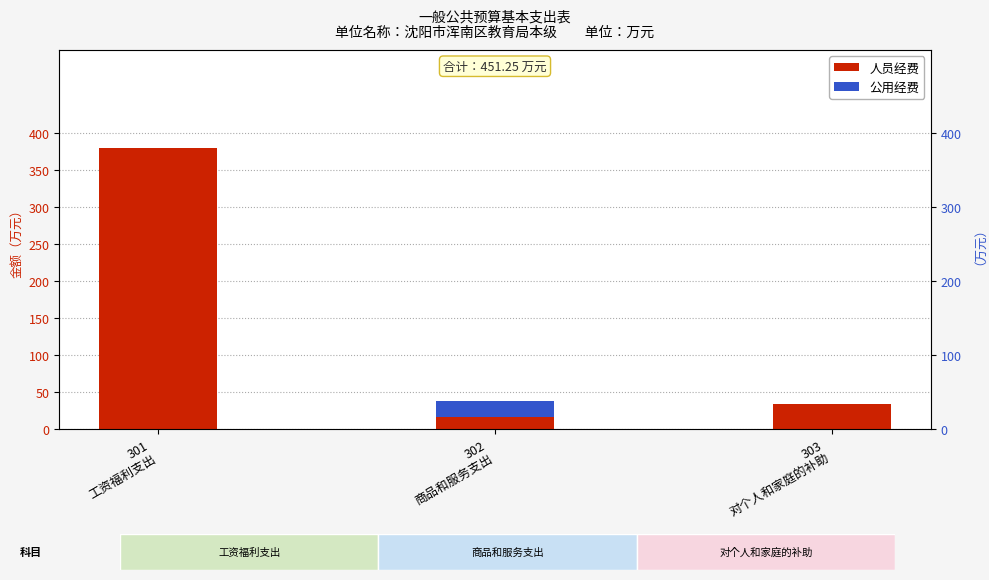

Which category has the highest value across all series?

301
工资福利支出